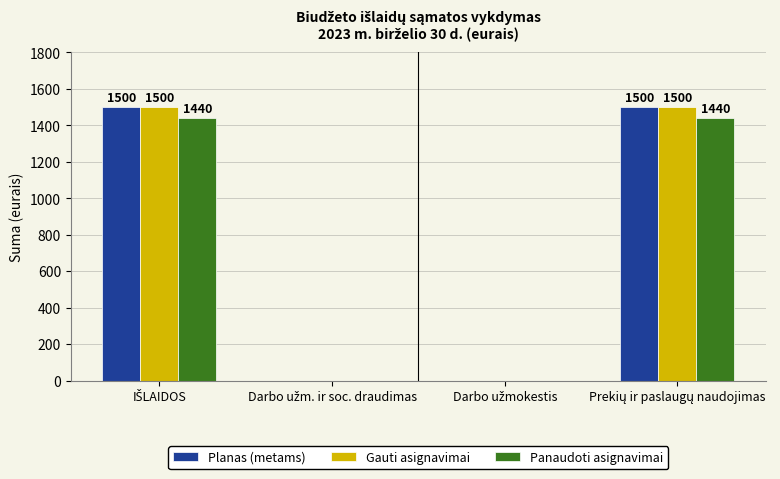

Are the bars horizontal?

No